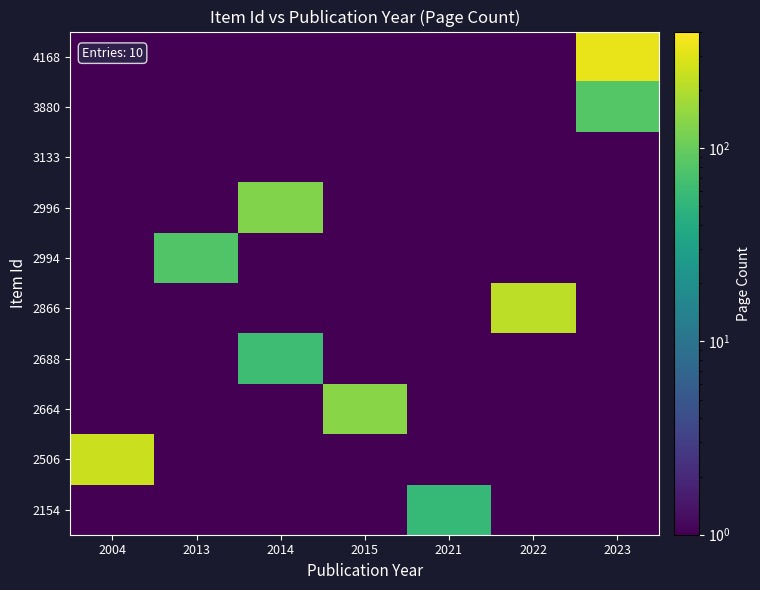

Which category has the highest value across all series?

2023